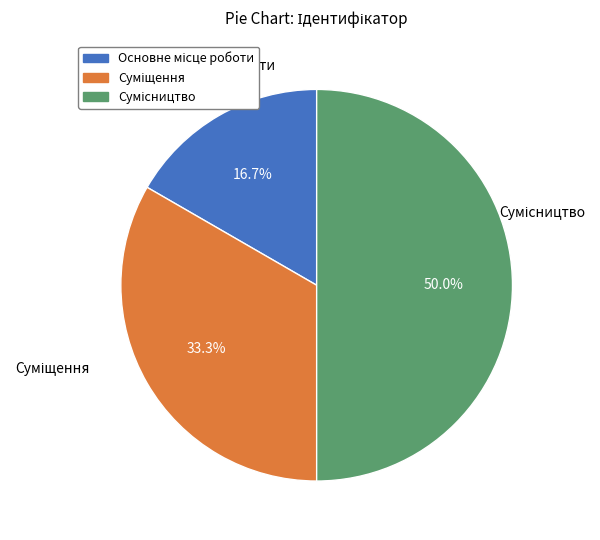

Is there any slice that represents more than half of the pie?

No